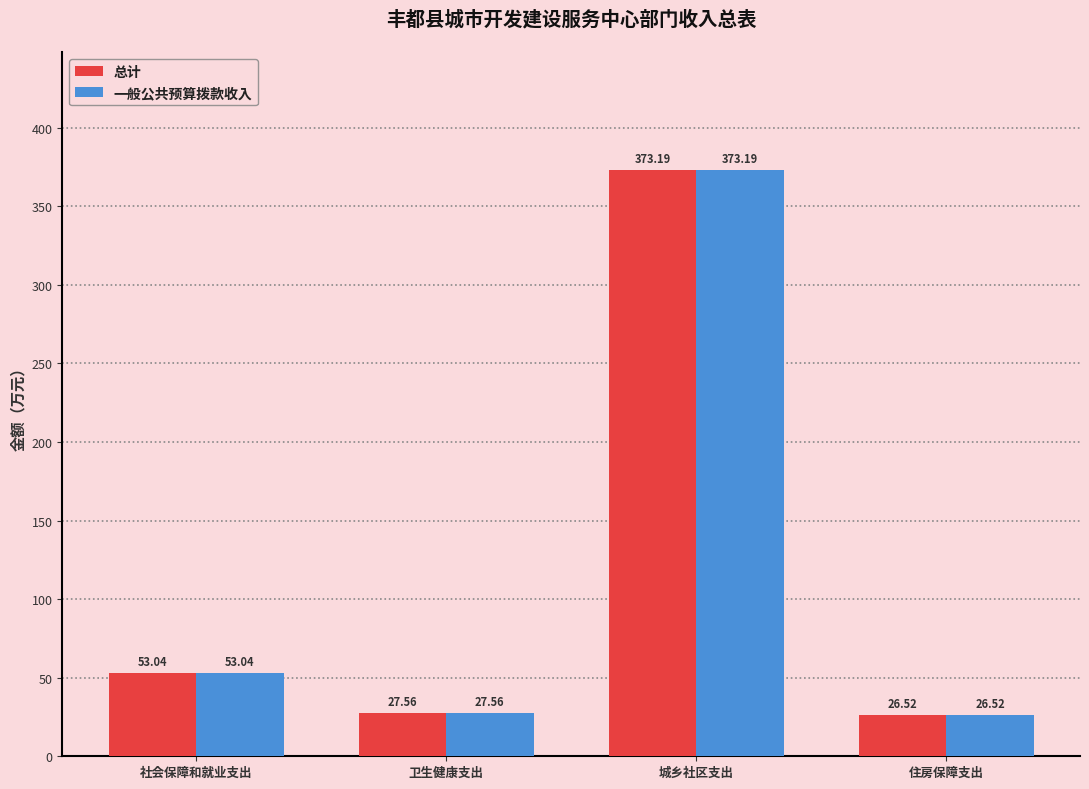

Reading left to right, list all the values displayed in this chart.

总计: 社会保障和就业支出=53.0	卫生健康支出=27.6	城乡社区支出=373.2	住房保障支出=26.5
一般公共预算拨款收入: 社会保障和就业支出=53.0	卫生健康支出=27.6	城乡社区支出=373.2	住房保障支出=26.5